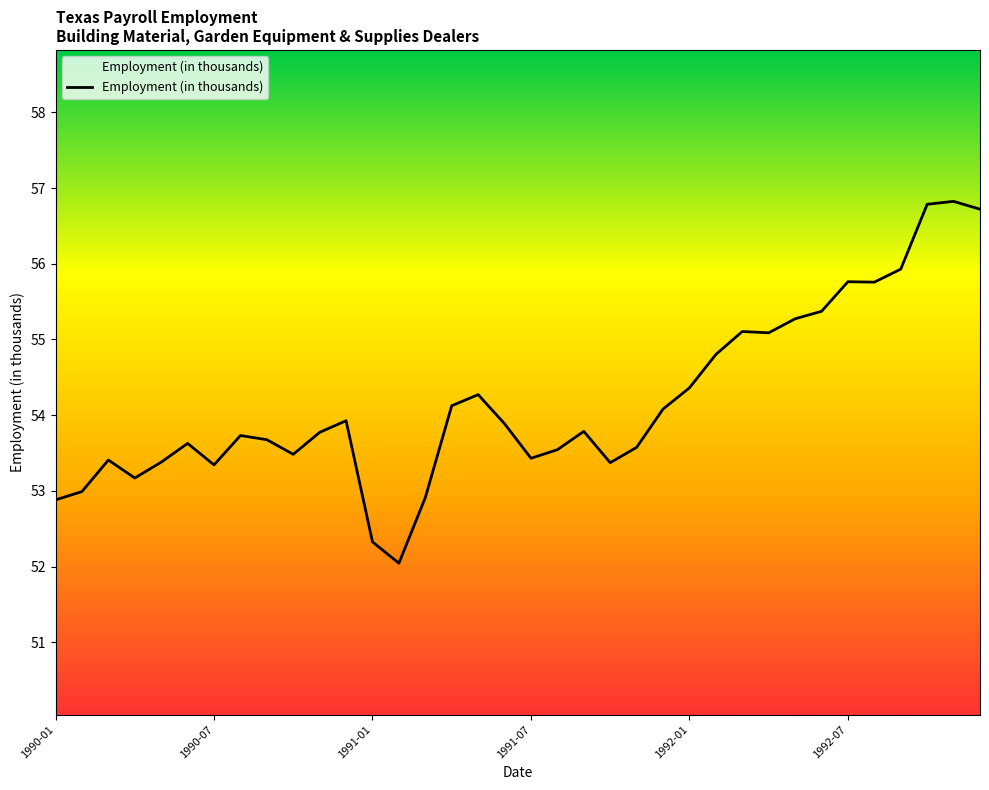

What is the sum of all values?

1950.5